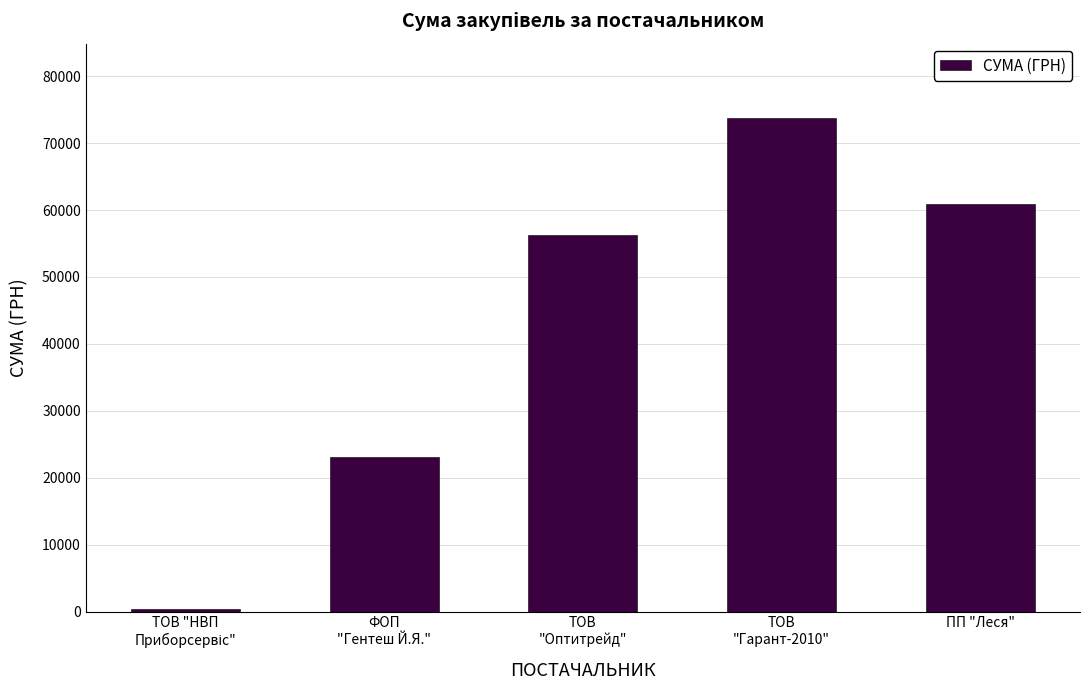

What is the label of the 5th bar from the left?

ПП "Леся"